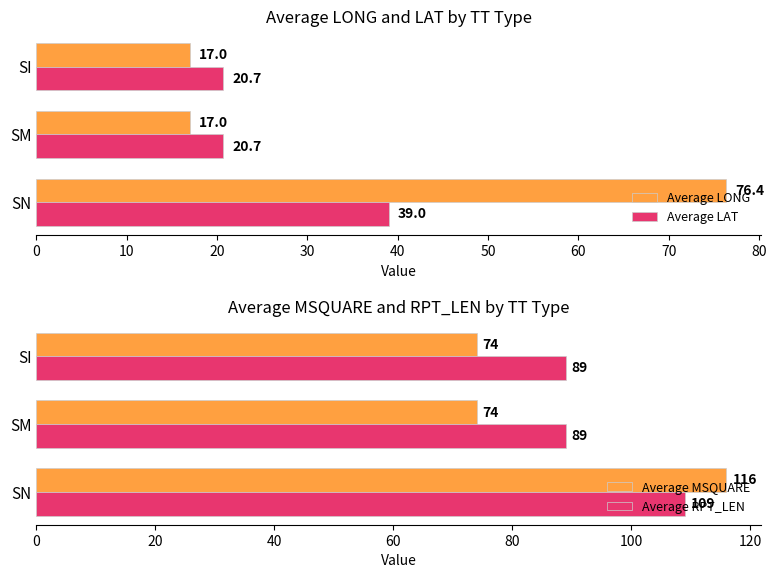

Which series has the largest total across all categories?

Average RPT_LEN